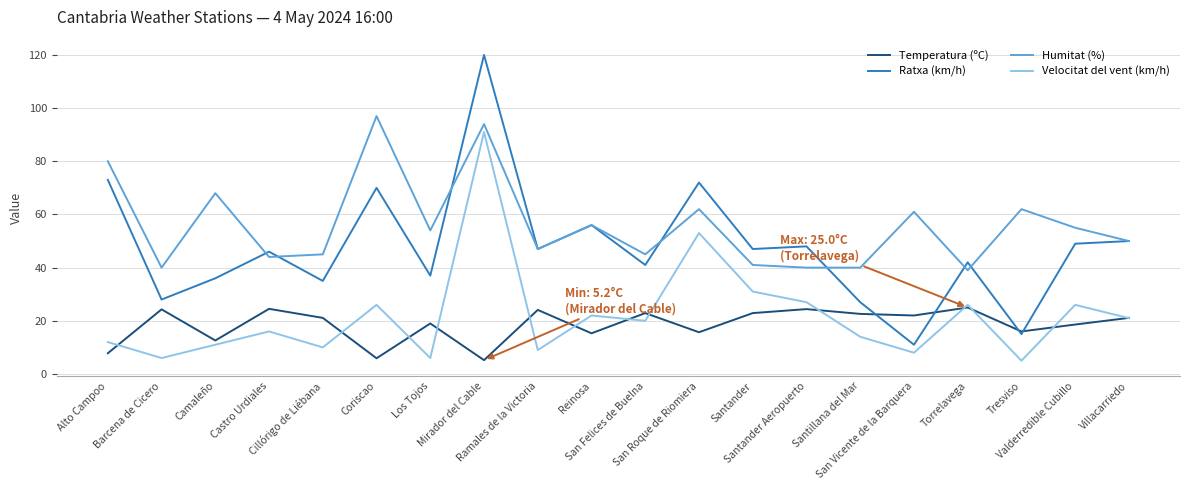

True or false: Ratxa (km/h) has a value of 23.4 at Cillórigo de Liébana.

False